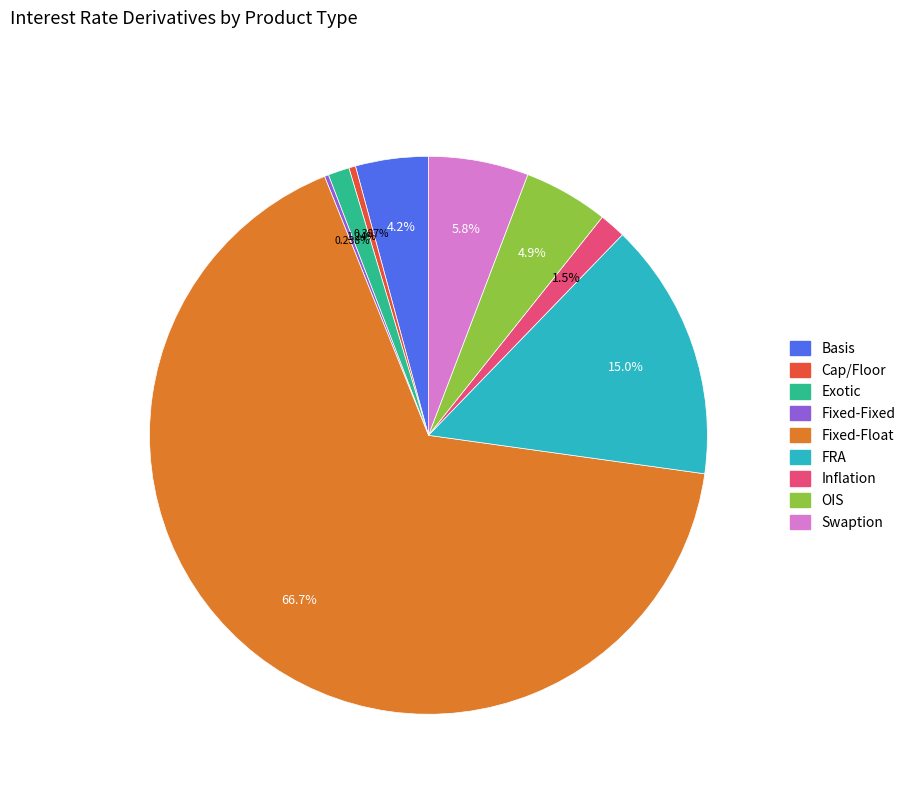

Which slice is the largest?

Fixed-Float